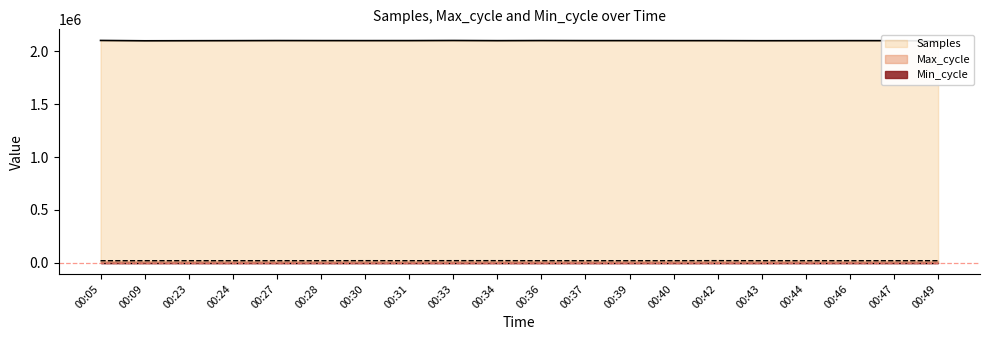

What is the greatest value displayed?

2101520